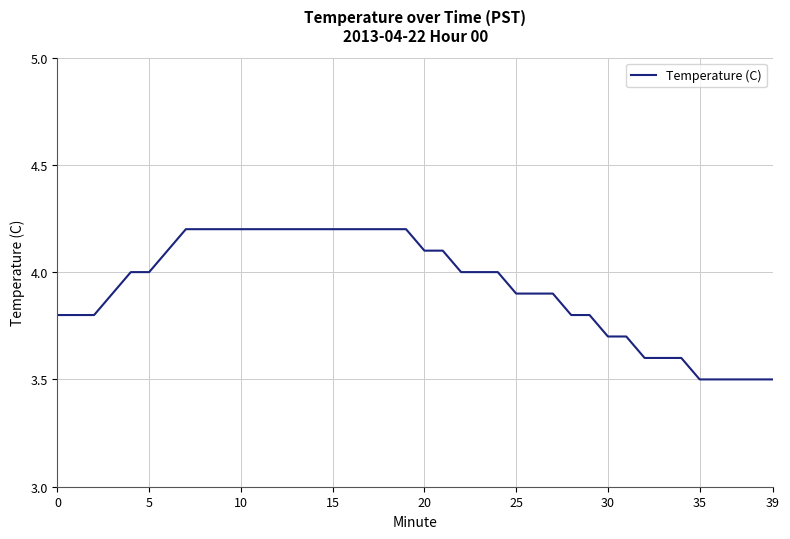

What is the minimum value shown in the chart?

3.5